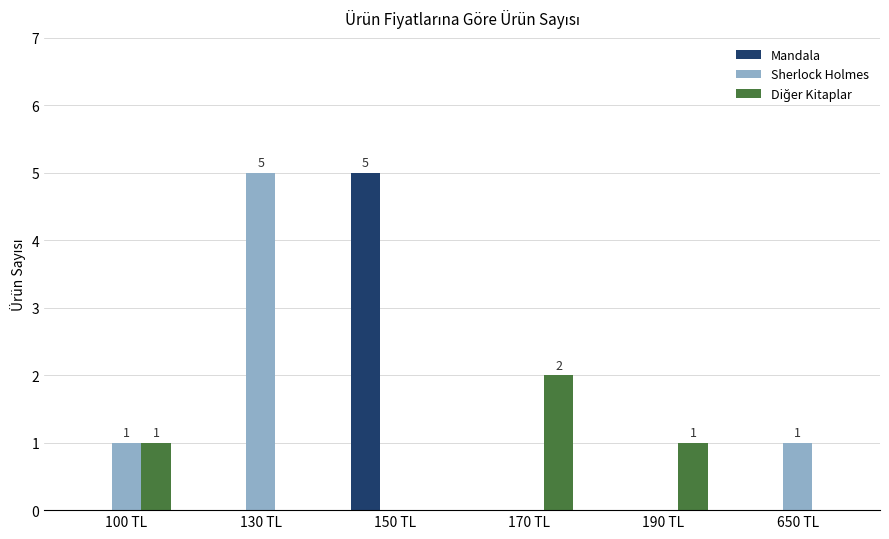

Which series changed the most between 130 TL and 190 TL?

Sherlock Holmes